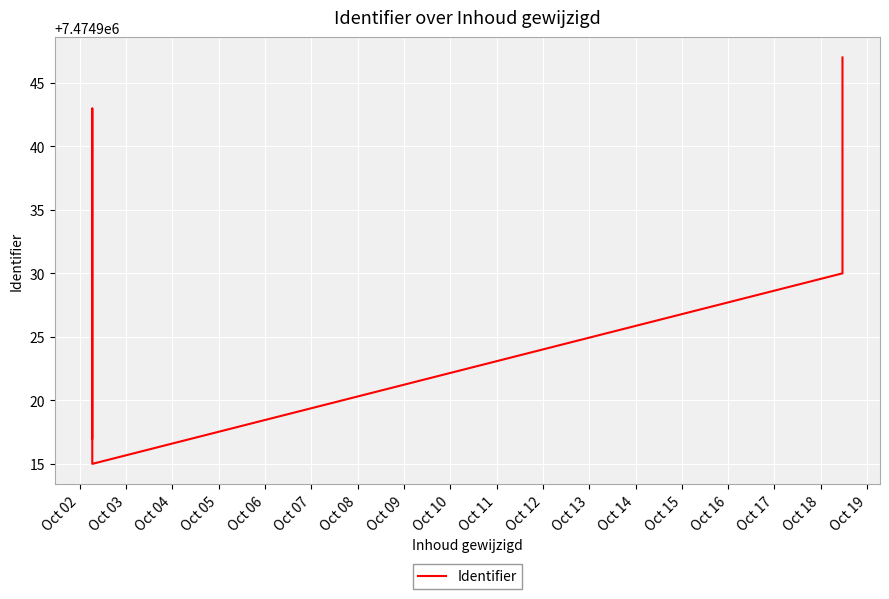

True or false: the data shows 3162690 at Oct 04.

False